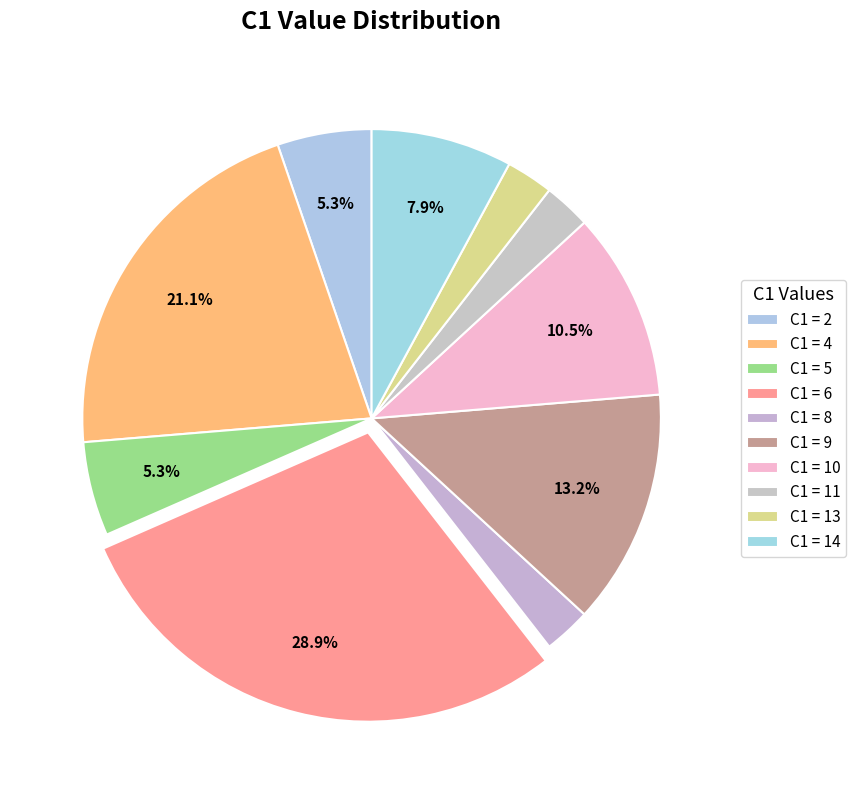

Rank the categories by value from lowest to highest.

8, 11, 13, 2, 5, 14, 10, 9, 4, 6